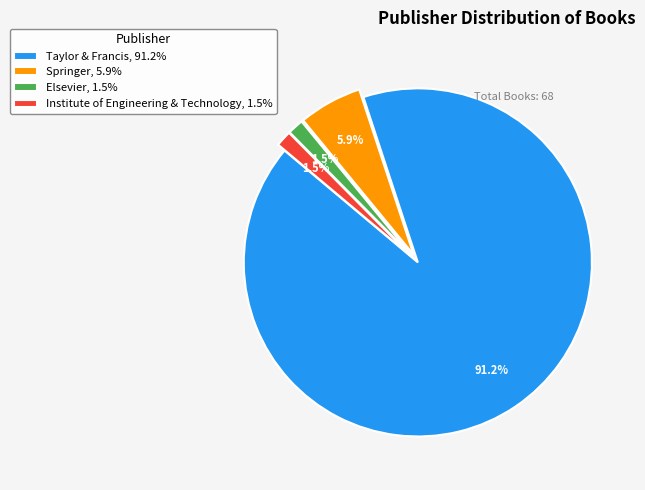

Which slice is the largest?

Taylor & Francis